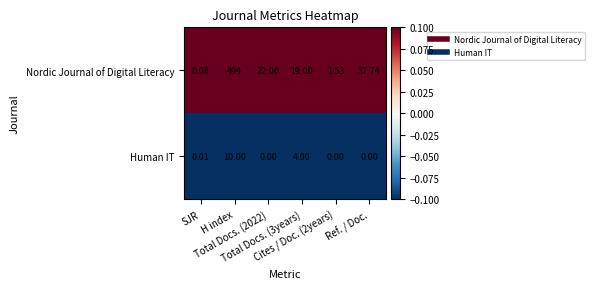

Rank the series by their maximum value, from lowest to highest.

Human IT, Nordic Journal of Digital Literacy